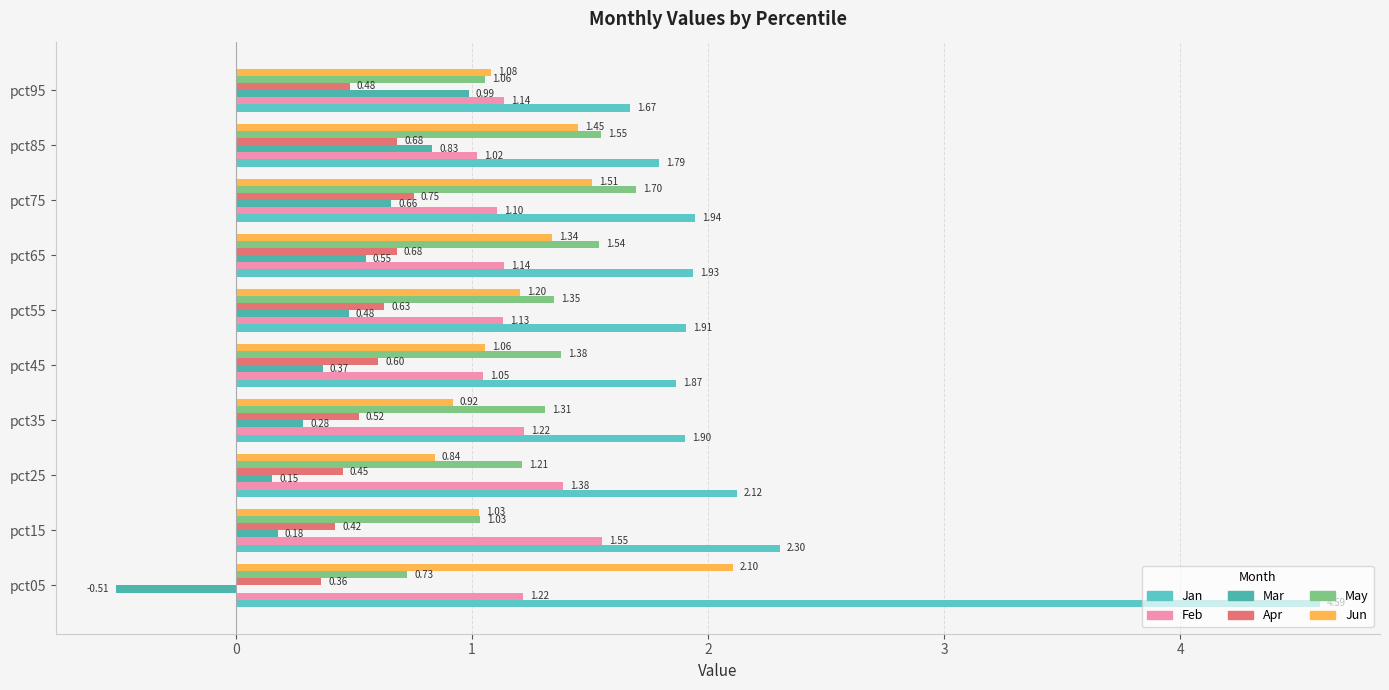

Reading left to right, transcribe all the data shown in this chart.

Jan: 4.6	2.3	2.1	1.9	1.9	1.9	1.9	1.9	1.8	1.7
Feb: 1.2	1.5	1.4	1.2	1.0	1.1	1.1	1.1	1.0	1.1
Mar: -0.5	0.2	0.2	0.3	0.4	0.5	0.6	0.7	0.8	1.0
Apr: 0.4	0.4	0.5	0.5	0.6	0.6	0.7	0.8	0.7	0.5
May: 0.7	1.0	1.2	1.3	1.4	1.3	1.5	1.7	1.5	1.1
Jun: 2.1	1.0	0.8	0.9	1.1	1.2	1.3	1.5	1.4	1.1